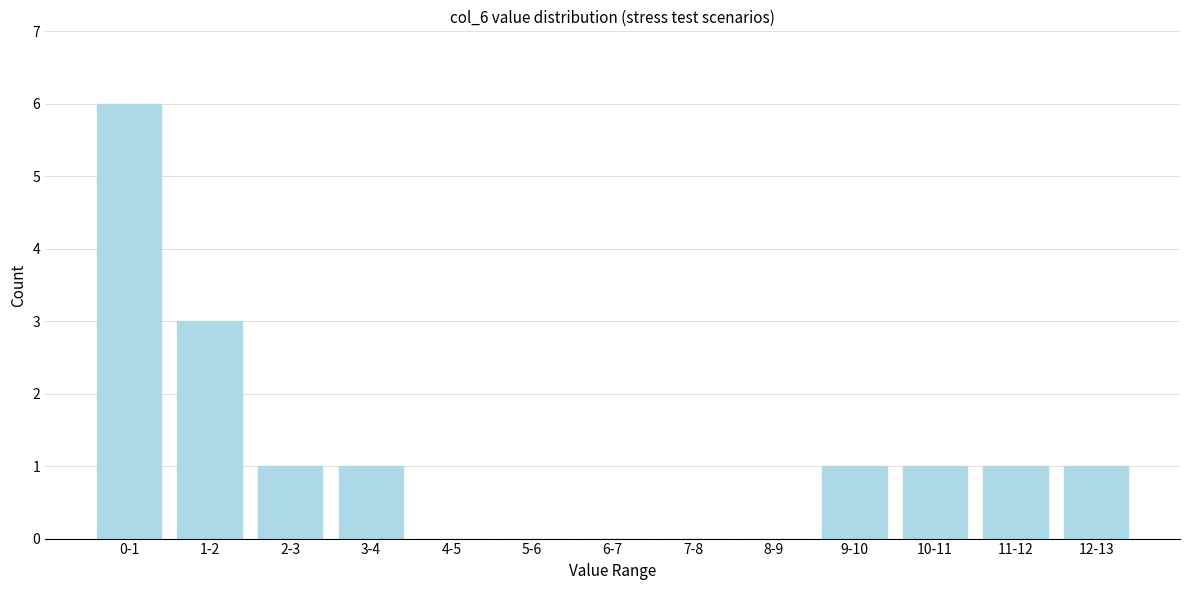

Reading right to left, extract all data points from this chart.

12-13=1	11-12=1	10-11=1	9-10=1	8-9=0	7-8=0	6-7=0	5-6=0	4-5=0	3-4=1	2-3=1	1-2=3	0-1=6